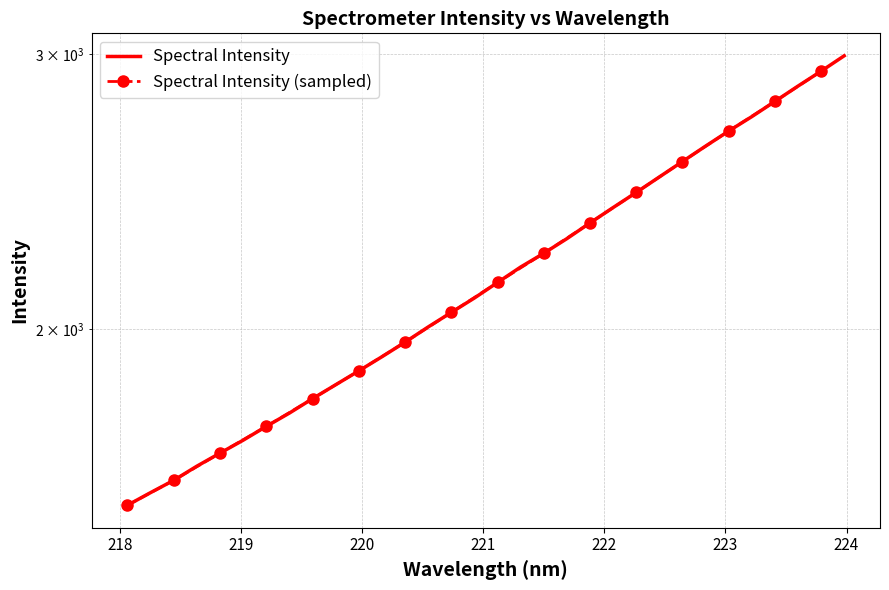

What is the sum of all values?

69447.6